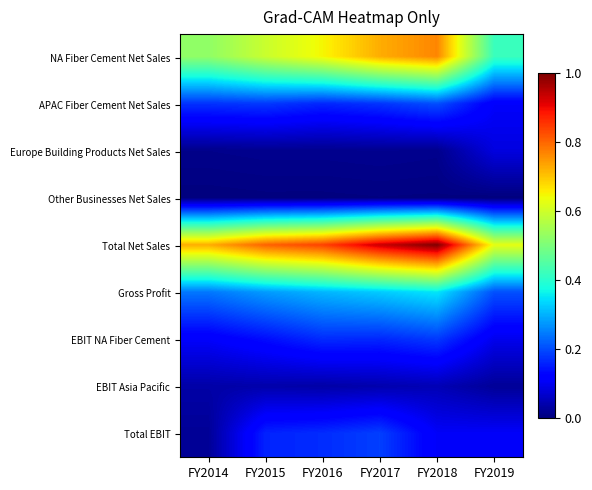

Which series changed the most between FY2014 and FY2017?

Total Net Sales